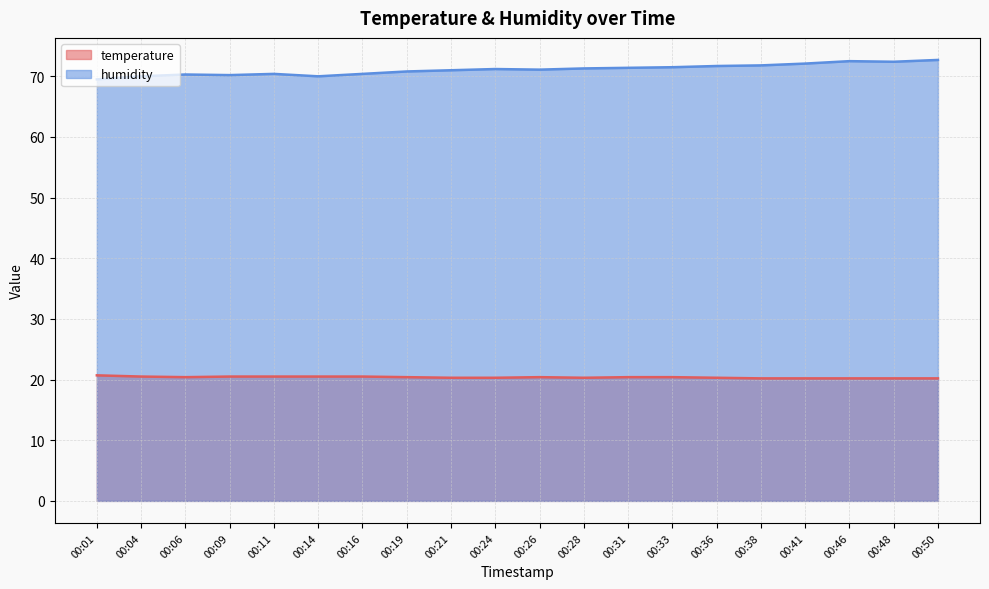

Which has a higher value, 00:46 or 00:06?

00:06